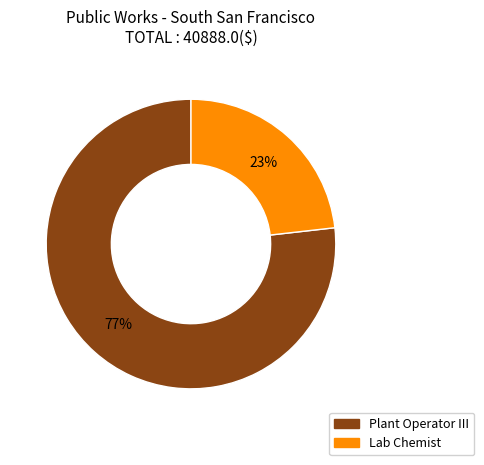

How many segments does this pie chart have?

2